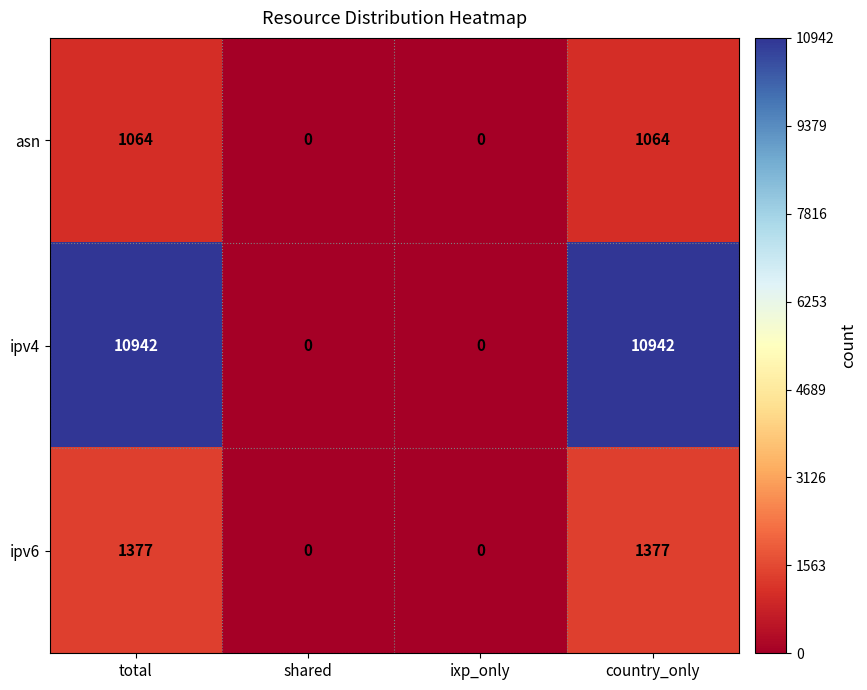

What value does the ipv4 series have at country_only?

10942